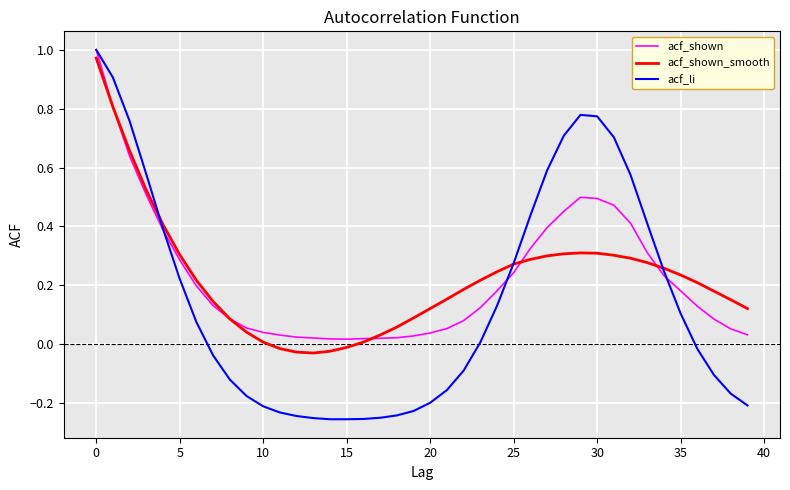

Which series has the largest range (max minus min)?

acf_li